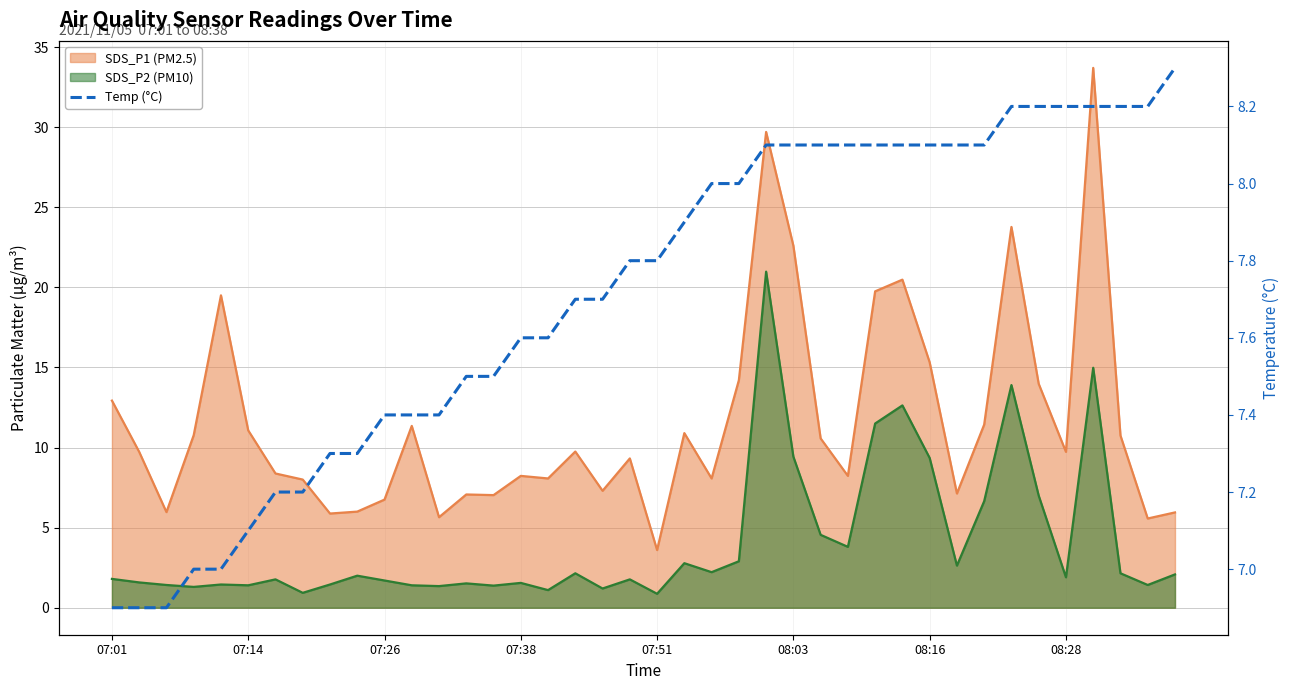

What is the value of the 21st point from the left?

7.8